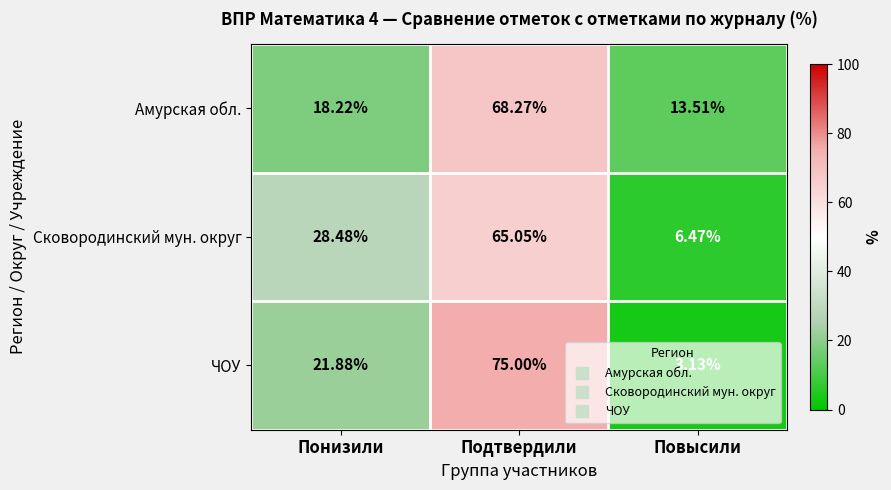

At which label does ЧОУ reach its peak?

Подтвердили